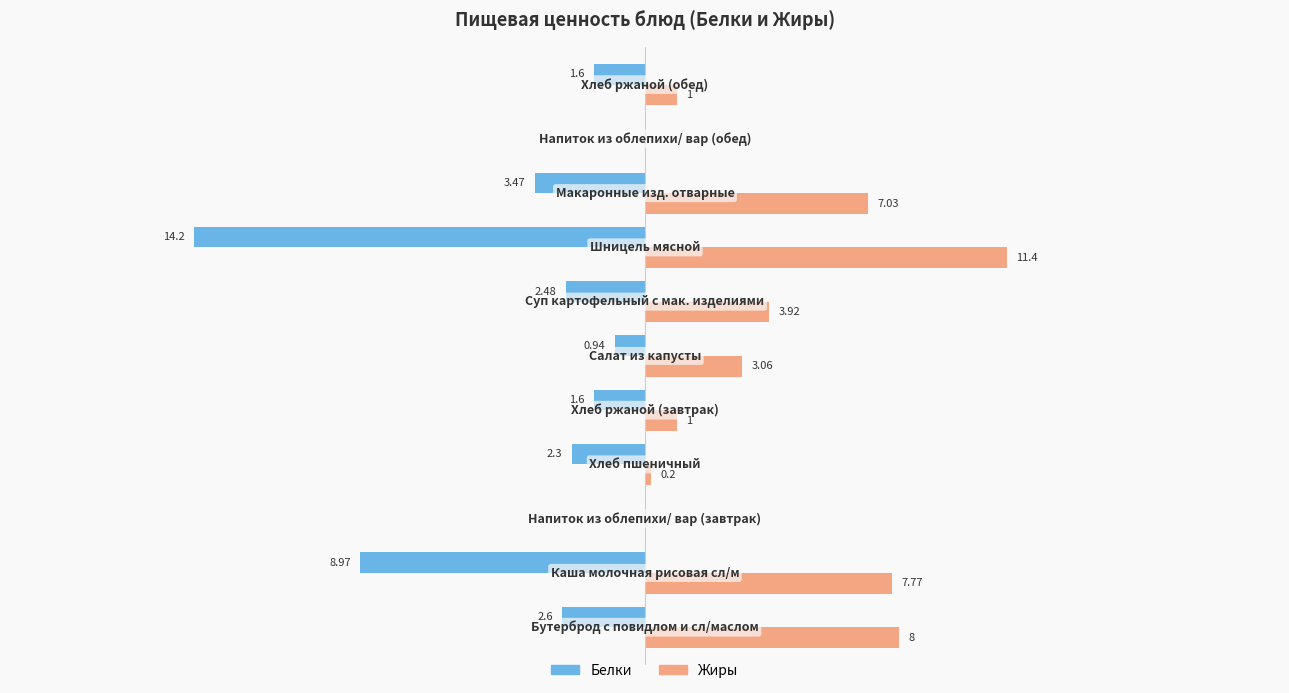

Which series has the largest total across all categories?

Жиры